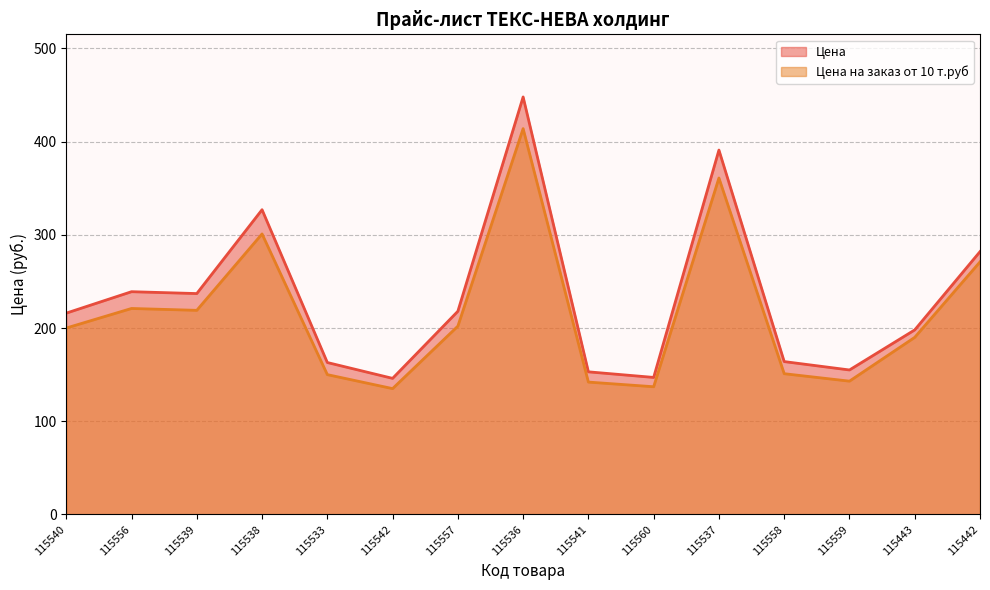

Rank the series by their maximum value, from highest to lowest.

Цена, Цена на заказ от 10 т.руб